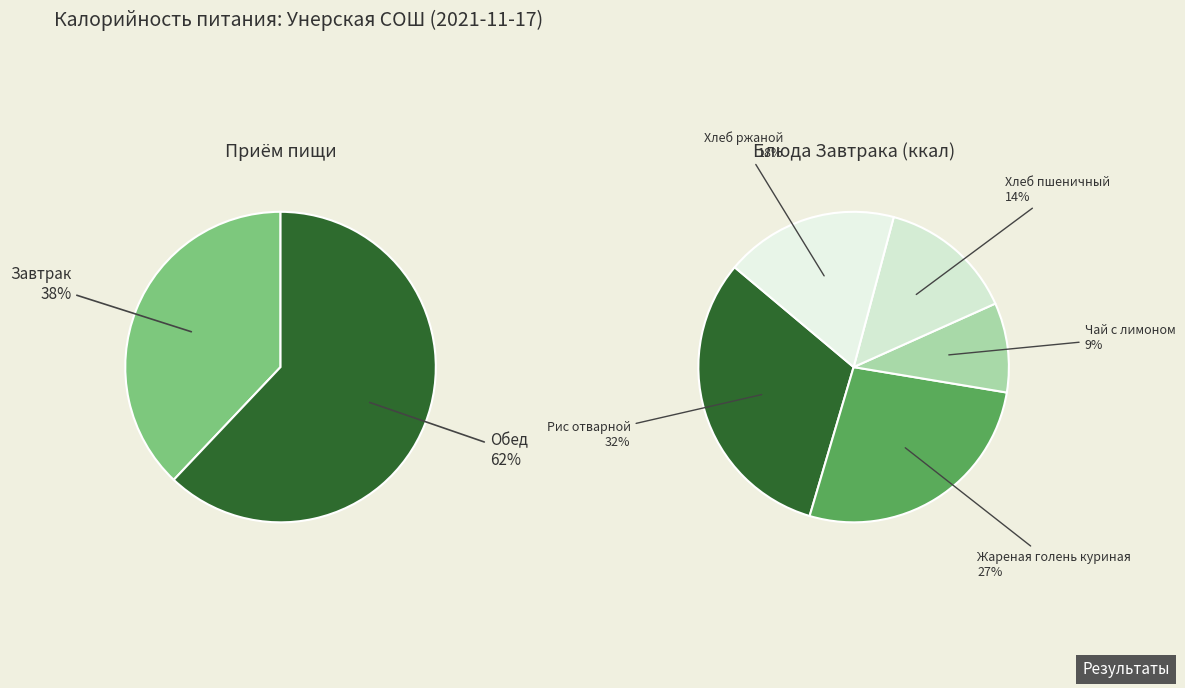

Is the sum of Завтрак and Обед greater than half?

Yes